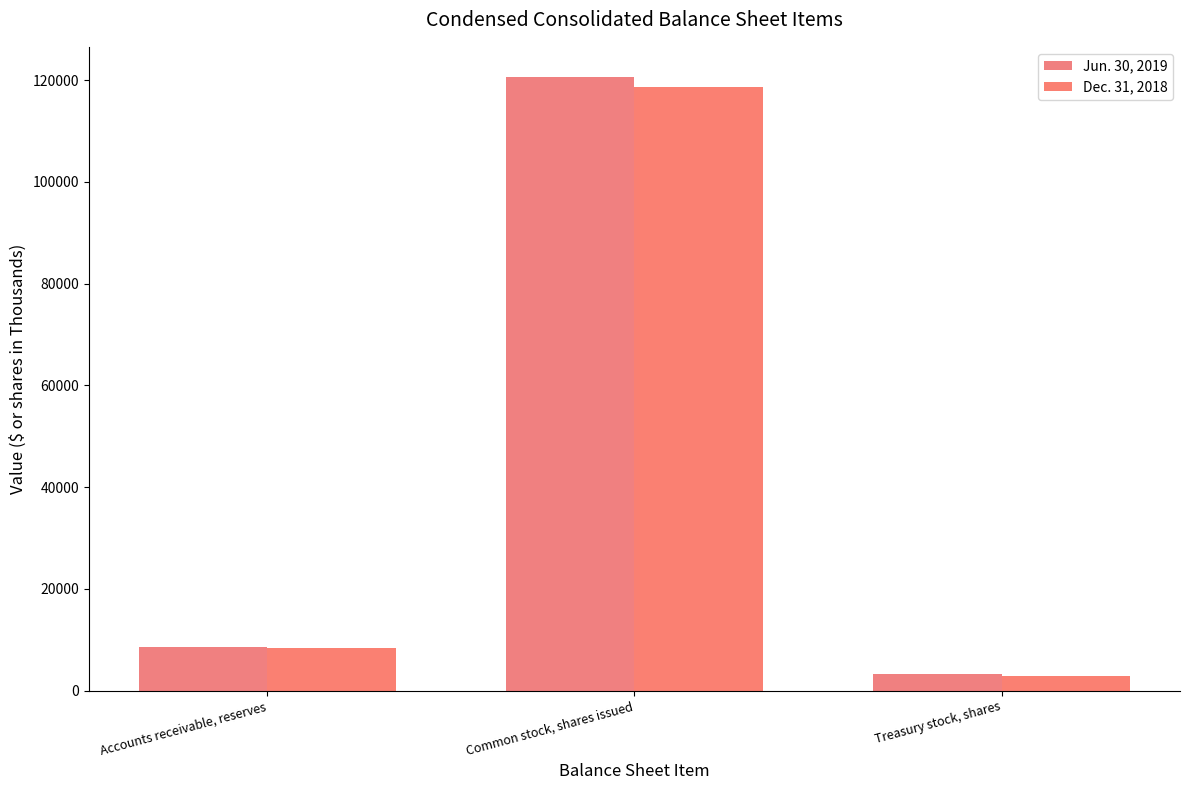

How many groups of bars are there?

3